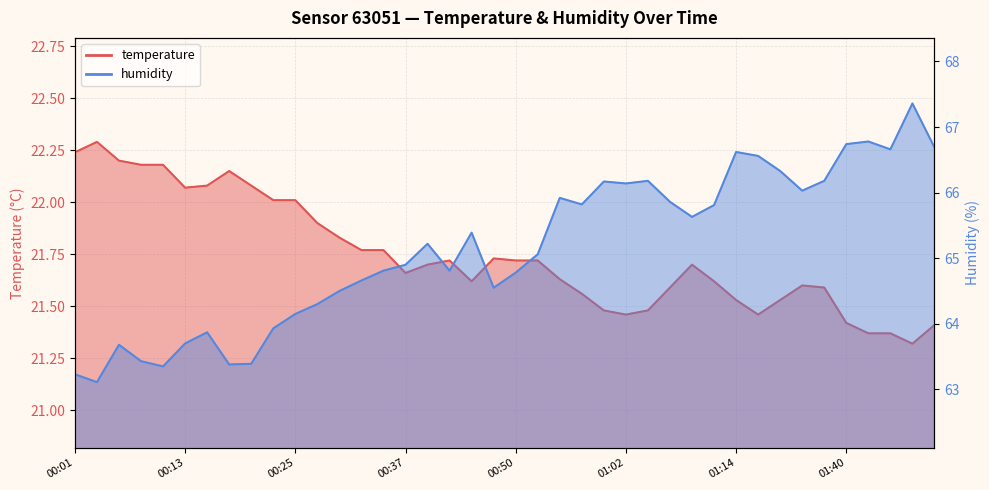

Is it true that humidity equals 66.2 at 01:04?

True